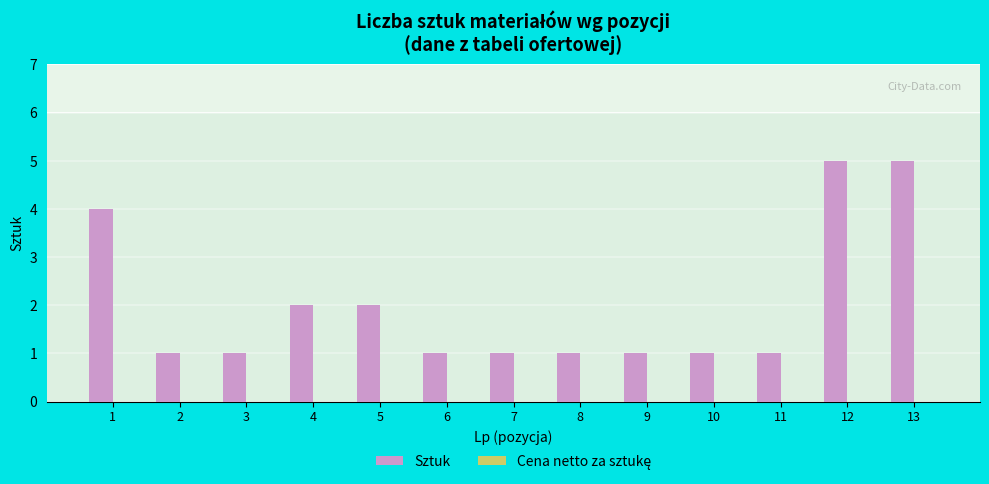

What is the difference between the values at 11 and 12?

4